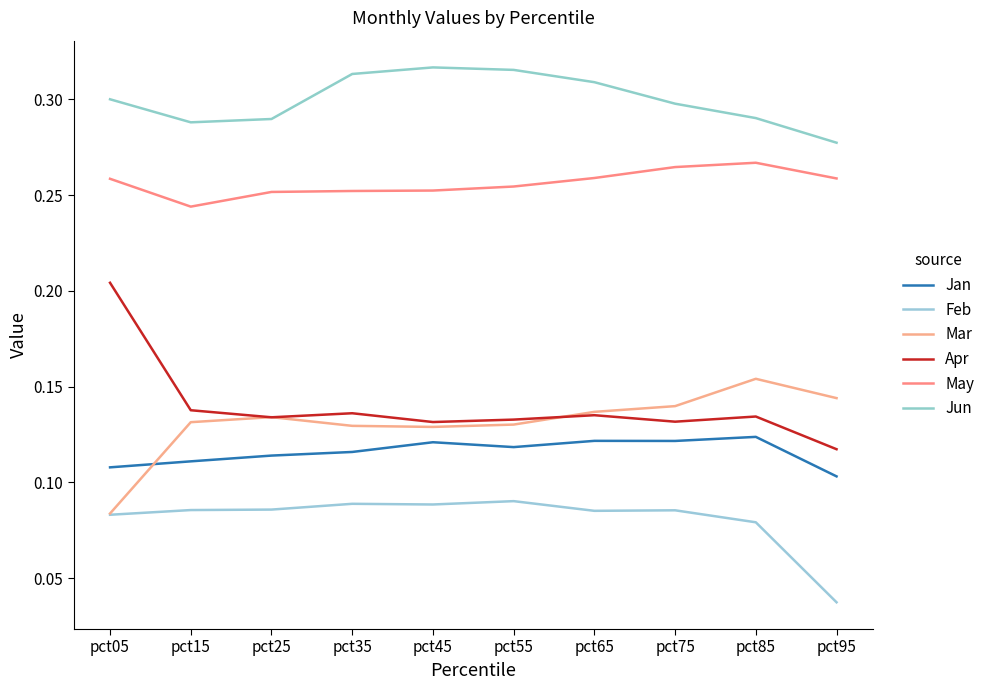

Reading right to left, transcribe all the data shown in this chart.

Jan: 0.1	0.1	0.1	0.1	0.1	0.1	0.1	0.1	0.1	0.1
Feb: 0.0	0.1	0.1	0.1	0.1	0.1	0.1	0.1	0.1	0.1
Mar: 0.1	0.2	0.1	0.1	0.1	0.1	0.1	0.1	0.1	0.1
Apr: 0.1	0.1	0.1	0.1	0.1	0.1	0.1	0.1	0.1	0.2
May: 0.3	0.3	0.3	0.3	0.3	0.3	0.3	0.3	0.2	0.3
Jun: 0.3	0.3	0.3	0.3	0.3	0.3	0.3	0.3	0.3	0.3